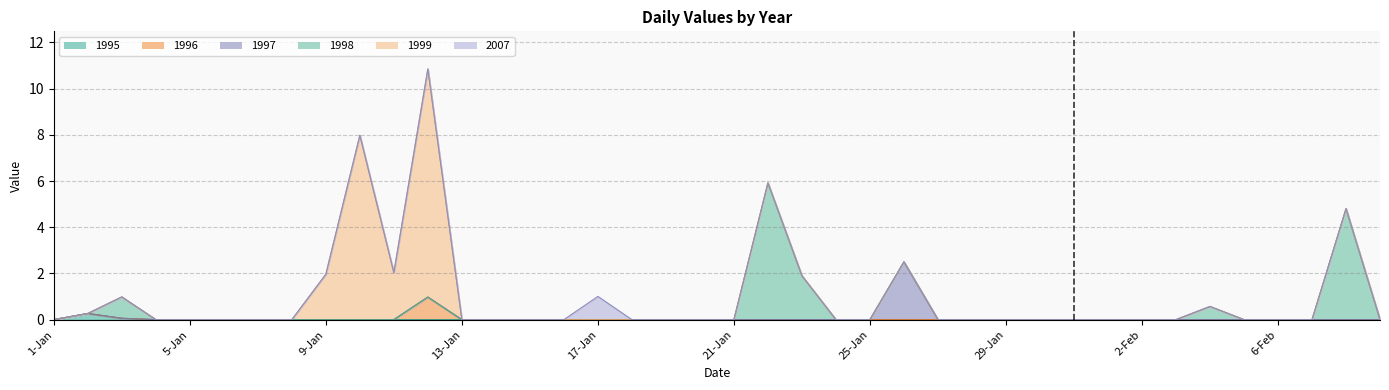

Which series has the widest spread of values?

1999